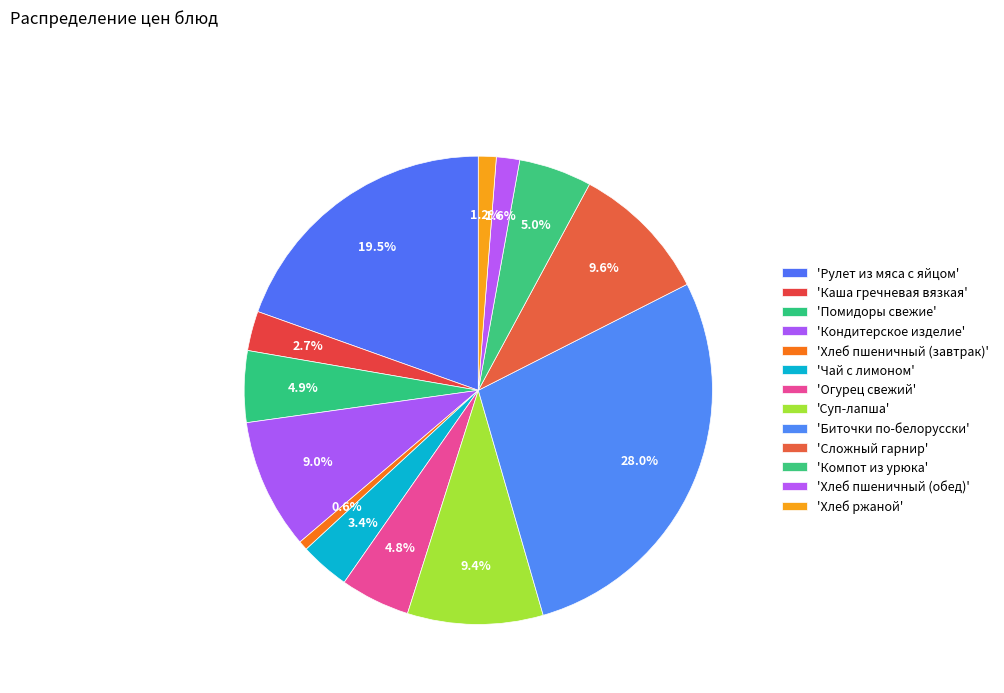

Is there any slice that represents more than half of the pie?

No